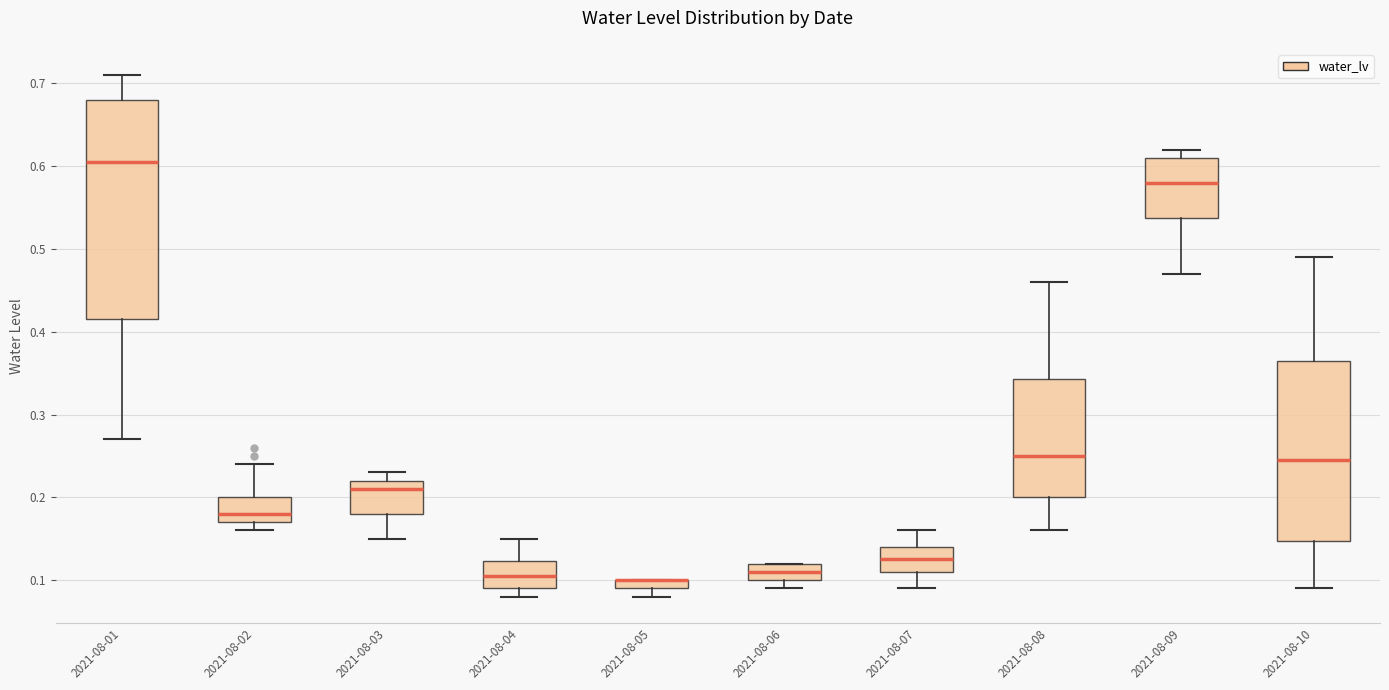

Comparing the boxes themselves (not the whiskers), which one is the tallest?

2021-08-01